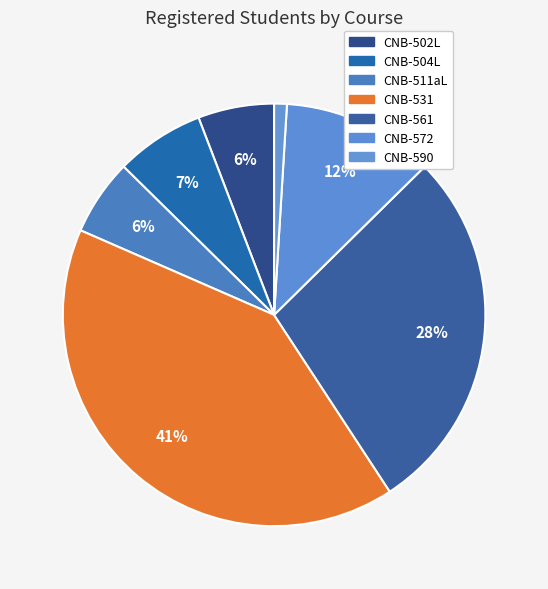

How many segments does this pie chart have?

7